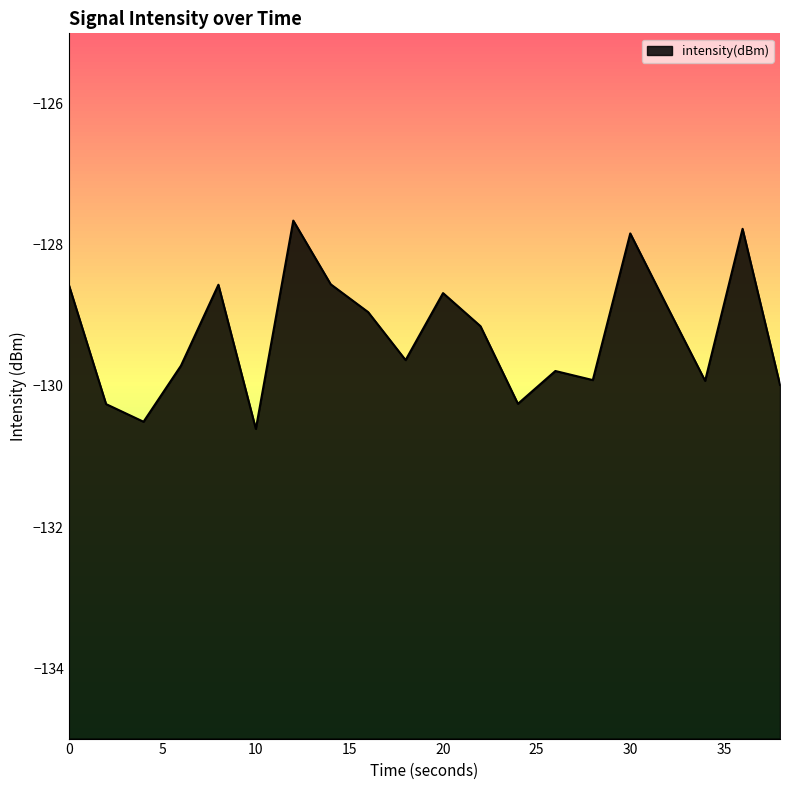

What is the difference between the maximum and minimum values?

3.0